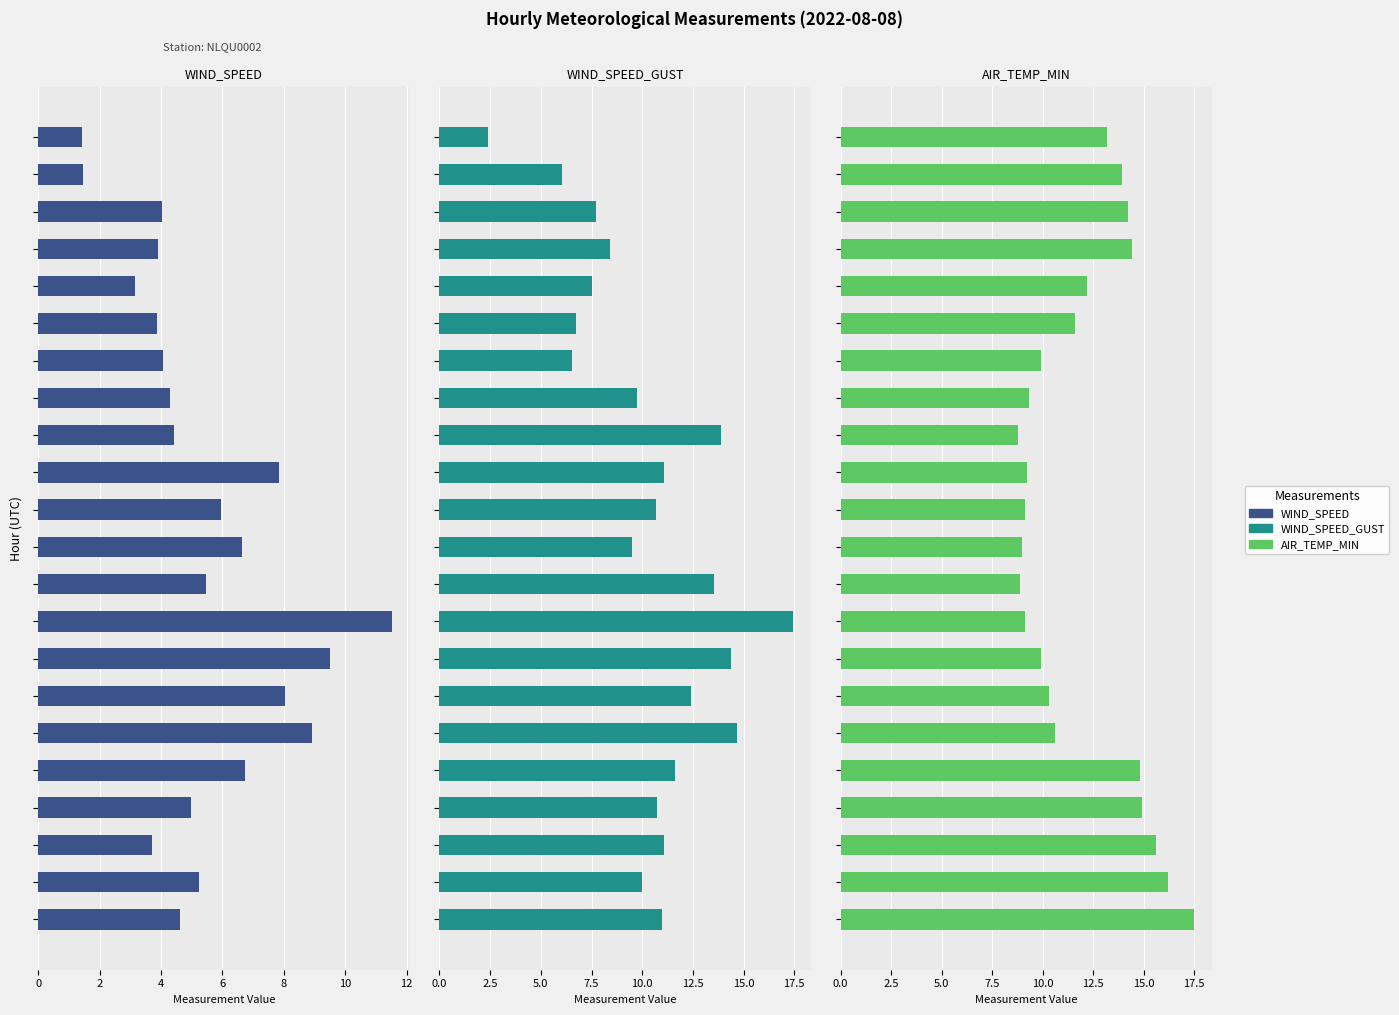

Which series has the widest spread of values?

WIND_SPEED_GUST